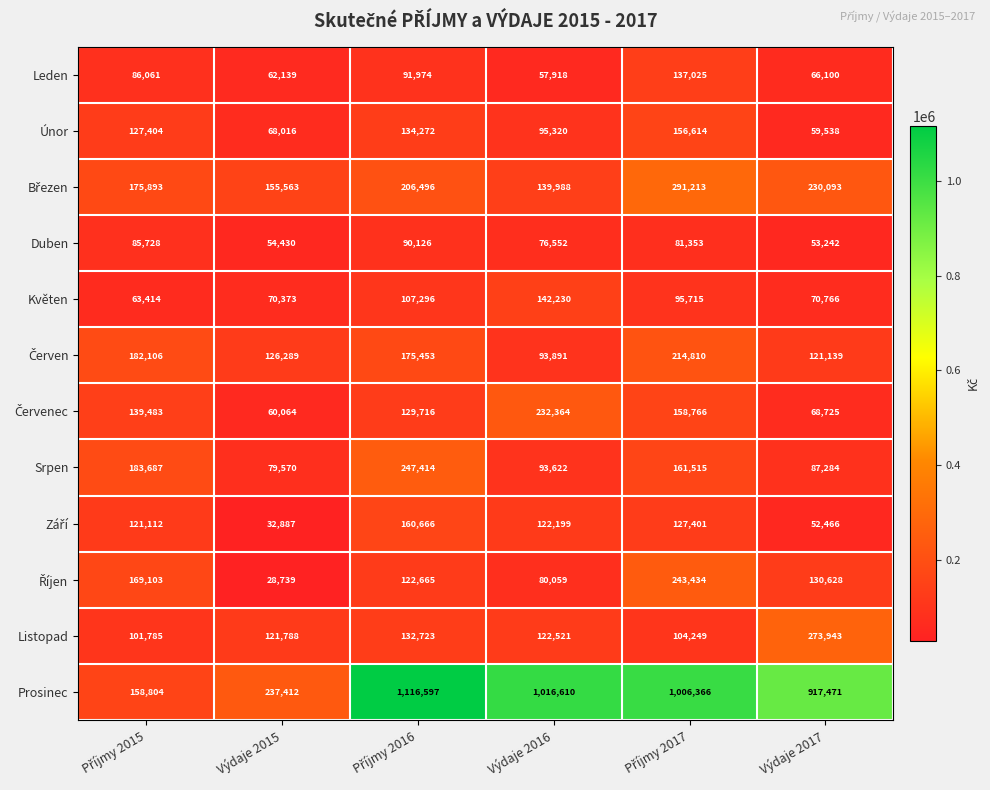

At which category does the chart reach its minimum across all series?

Výdaje 2015